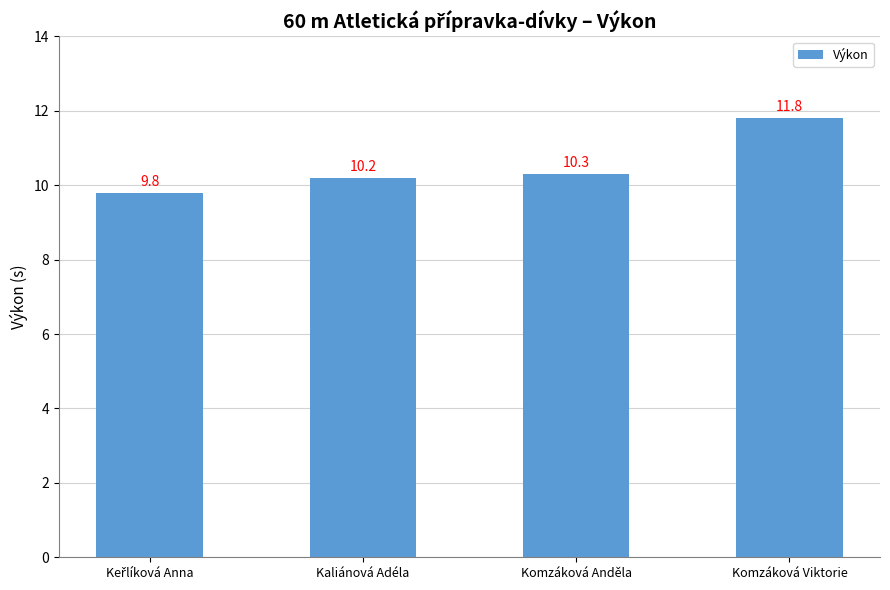

How many values are below 10?

1